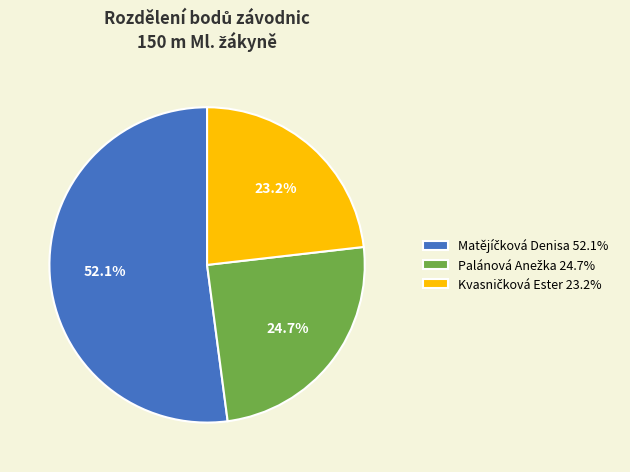

The Kvasničková Ester slice represents 23% of the pie. True or false?

True